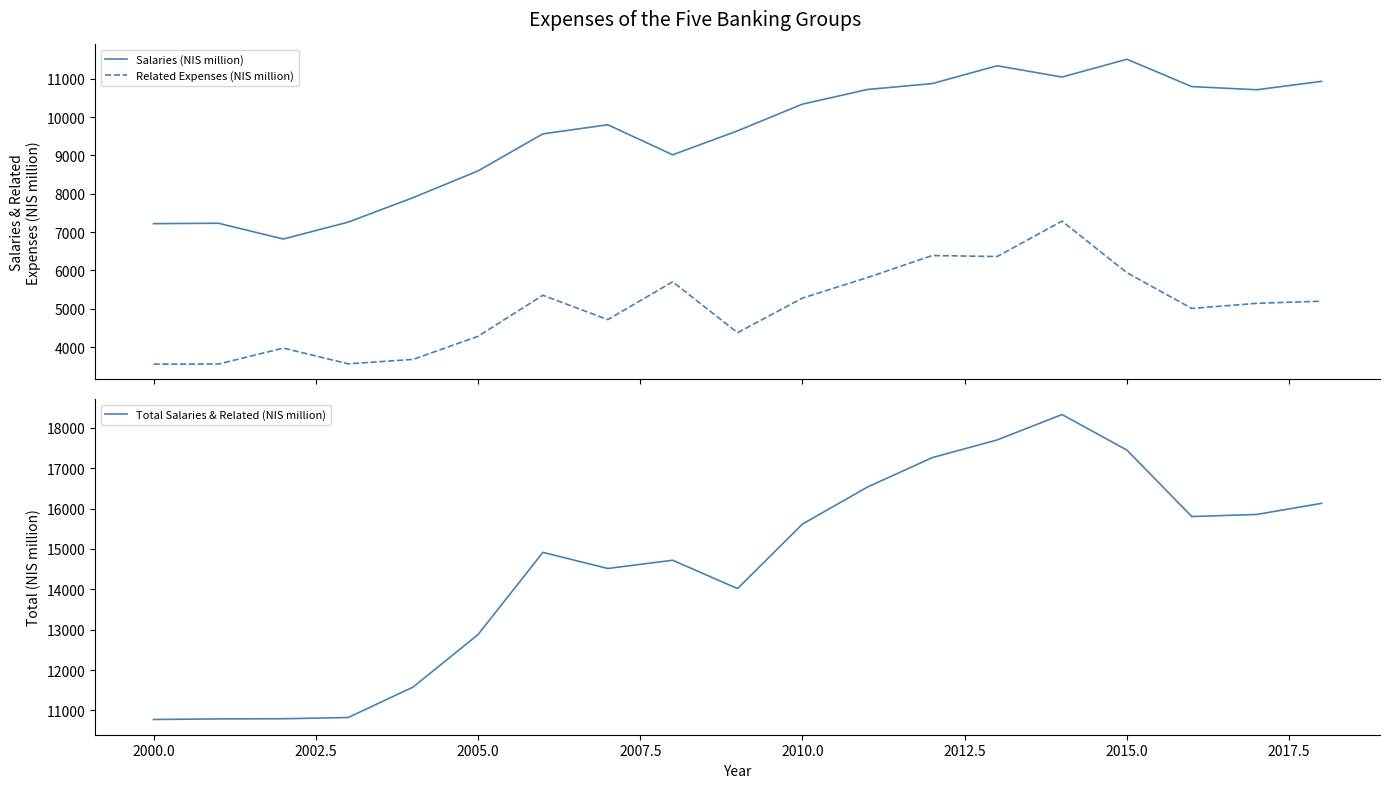

What is the highest value of the Salaries (NIS million) series?

11506.0